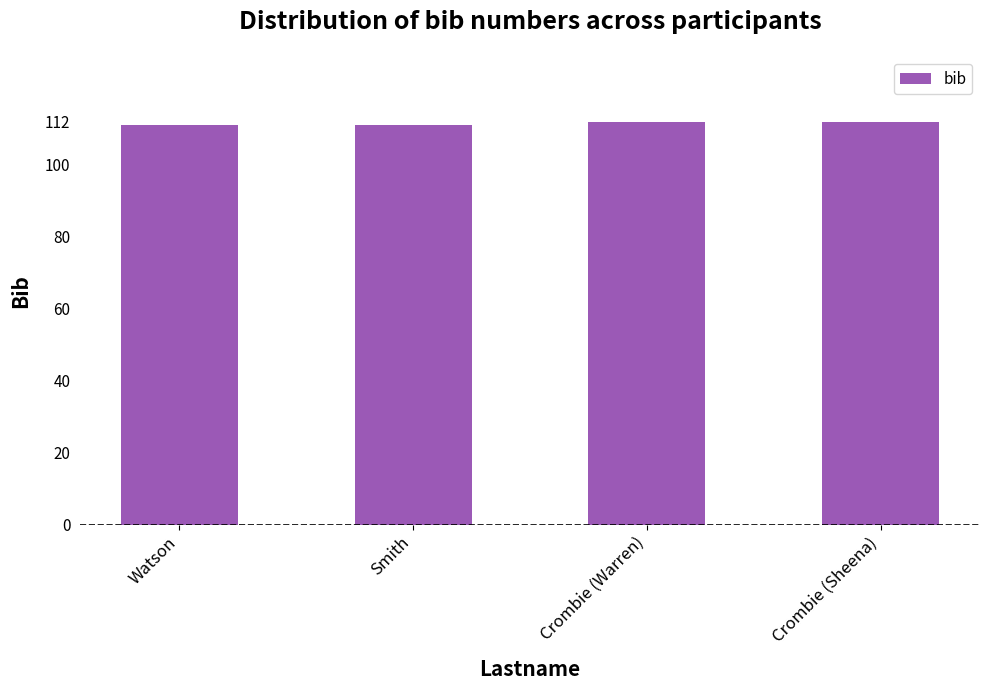

What is the sum of all values?

446